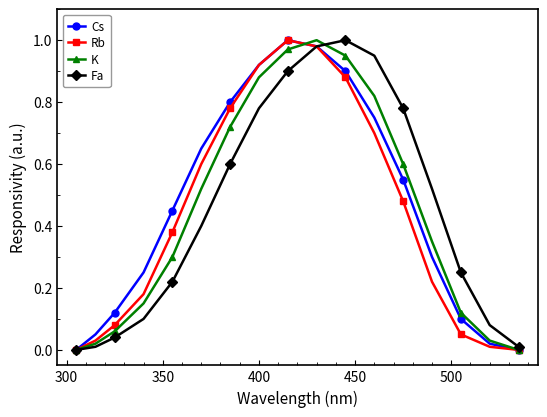

What are all the series names shown in the legend?

Cs, Rb, K, Fa